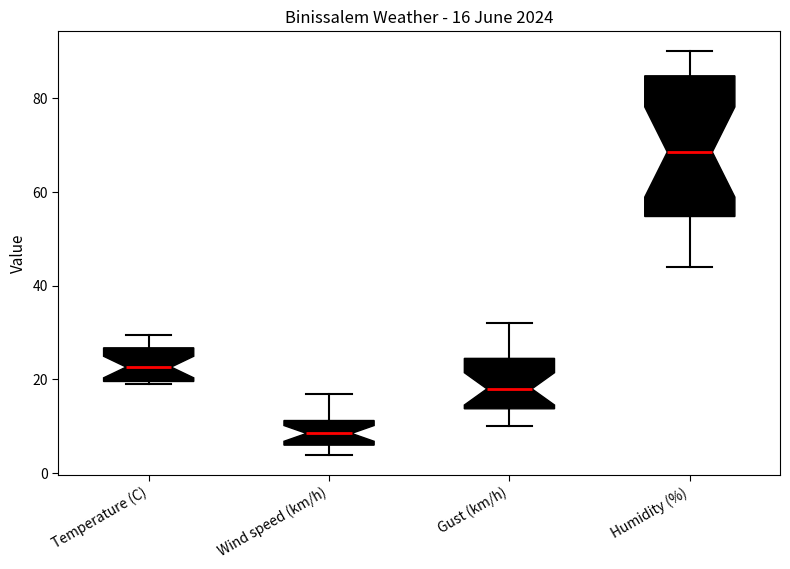

Which box has the lowest median line?

Wind speed (km/h)